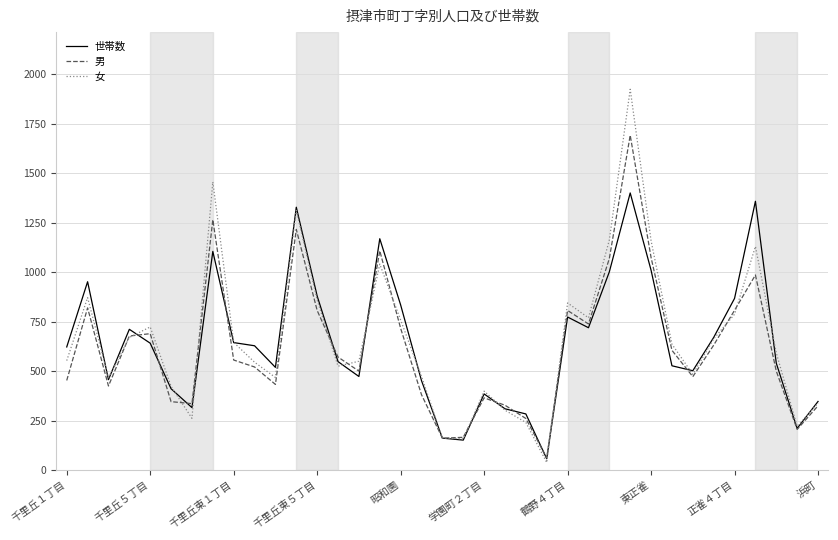

Which series has the widest spread of values?

女